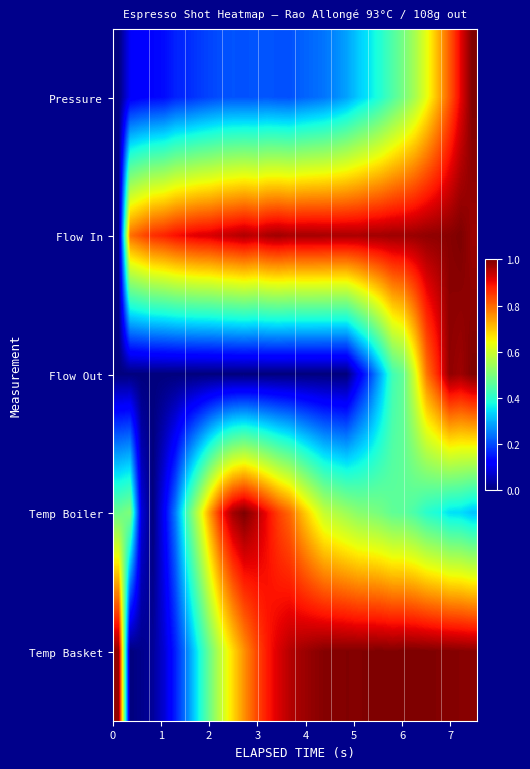

What is the maximum value shown in the chart?

1.0